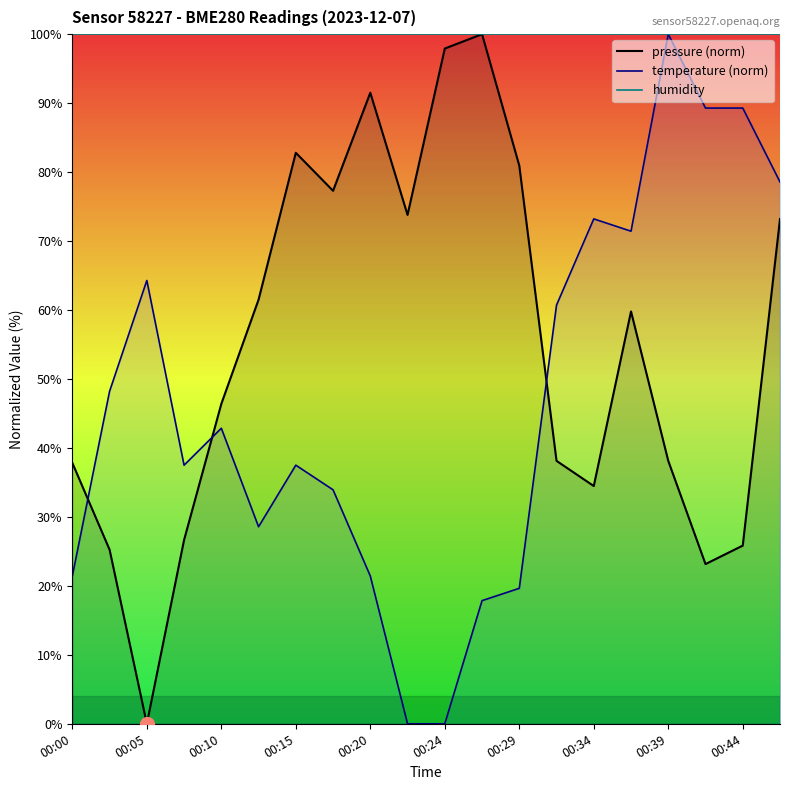

Reading right to left, transcribe all the data shown in this chart.

pressure (norm): 73.2	25.8	23.2	38.1	59.8	34.5	38.1	80.9	100.0	97.9	73.8	91.5	77.3	82.8	61.5	46.4	26.7	0.0	25.2	37.8
temperature (norm): 78.6	89.3	89.3	100.0	71.4	73.2	60.7	19.6	17.9	0.0	0.0	21.4	33.9	37.5	28.6	42.9	37.5	64.3	48.2	21.4
humidity: 100.0	100.0	100.0	100.0	100.0	100.0	100.0	100.0	100.0	100.0	100.0	100.0	100.0	100.0	100.0	100.0	100.0	100.0	100.0	100.0